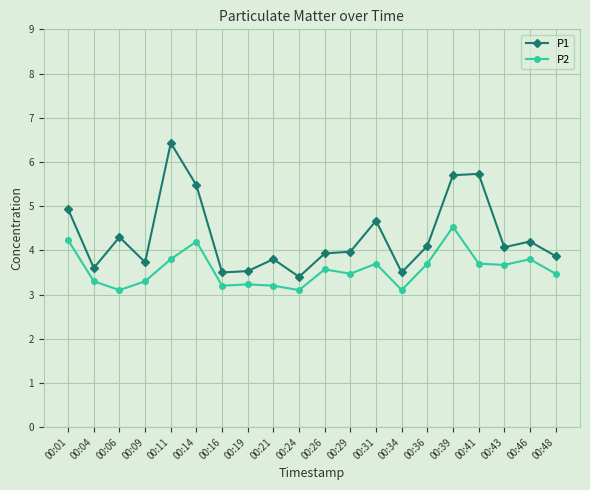

In P1, how many points are lower than both neighbors (excluding endpoints)?

6